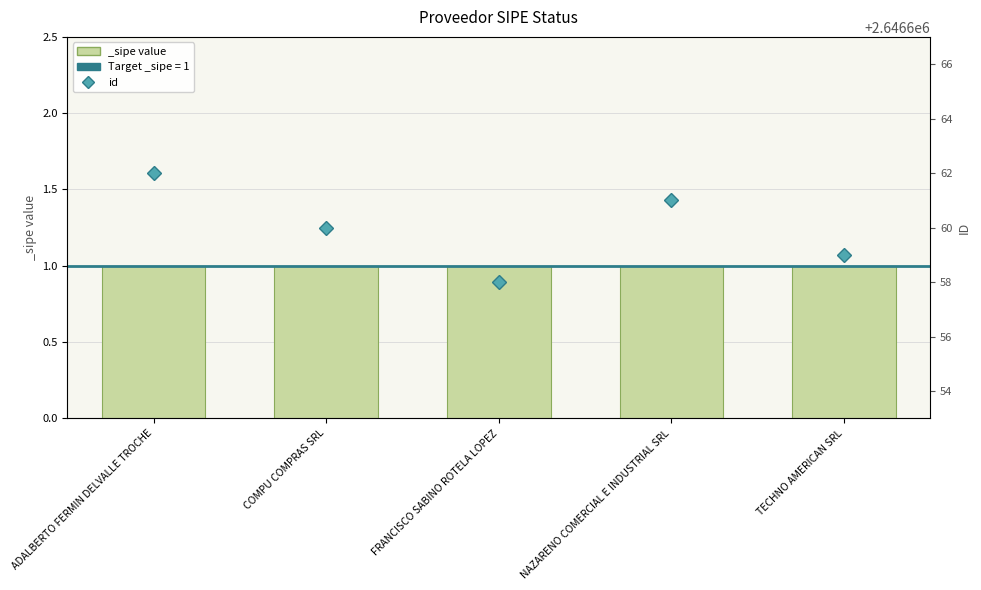

The value at FRANCISCO SABINO ROTELA LOPEZ is 3464549. True or false?

False